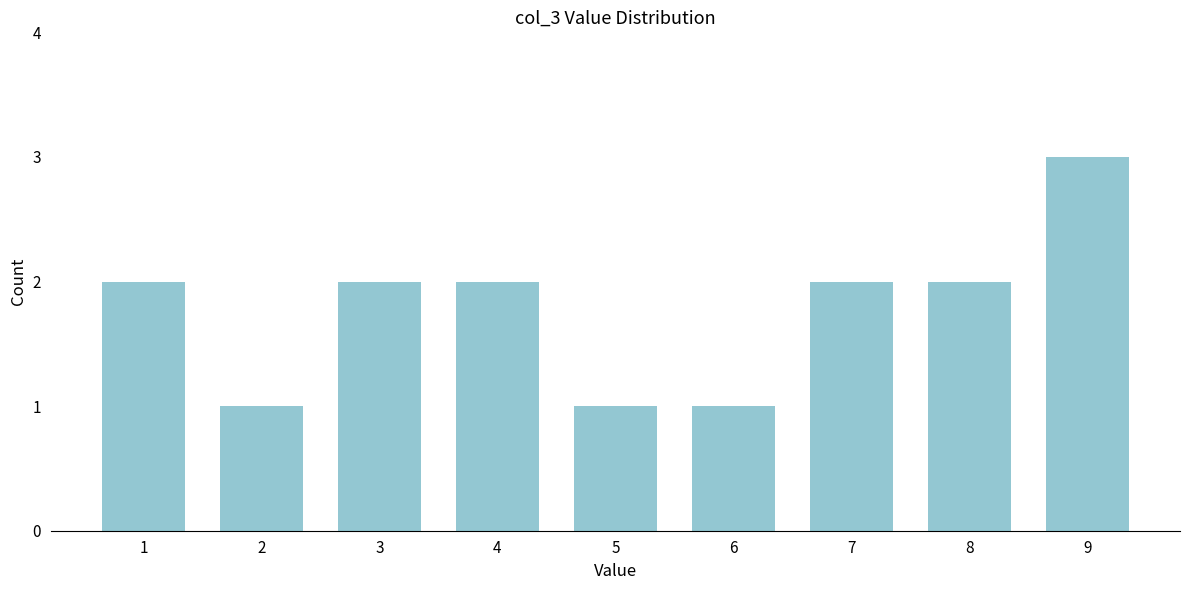

Reading right to left, what are all the values shown in this chart?

9=3	8=2	7=2	6=1	5=1	4=2	3=2	2=1	1=2